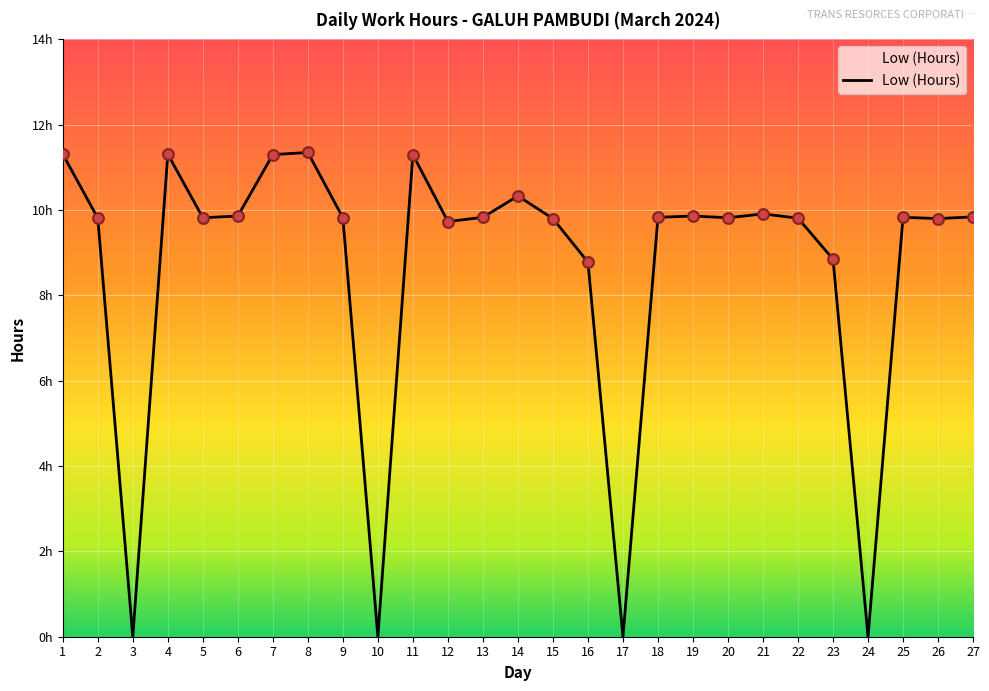

Which has a higher value, 27 or 23?

27